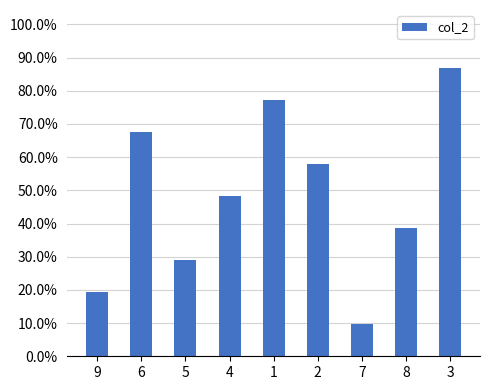

What is the difference between the second highest and second lowest values?

0.6